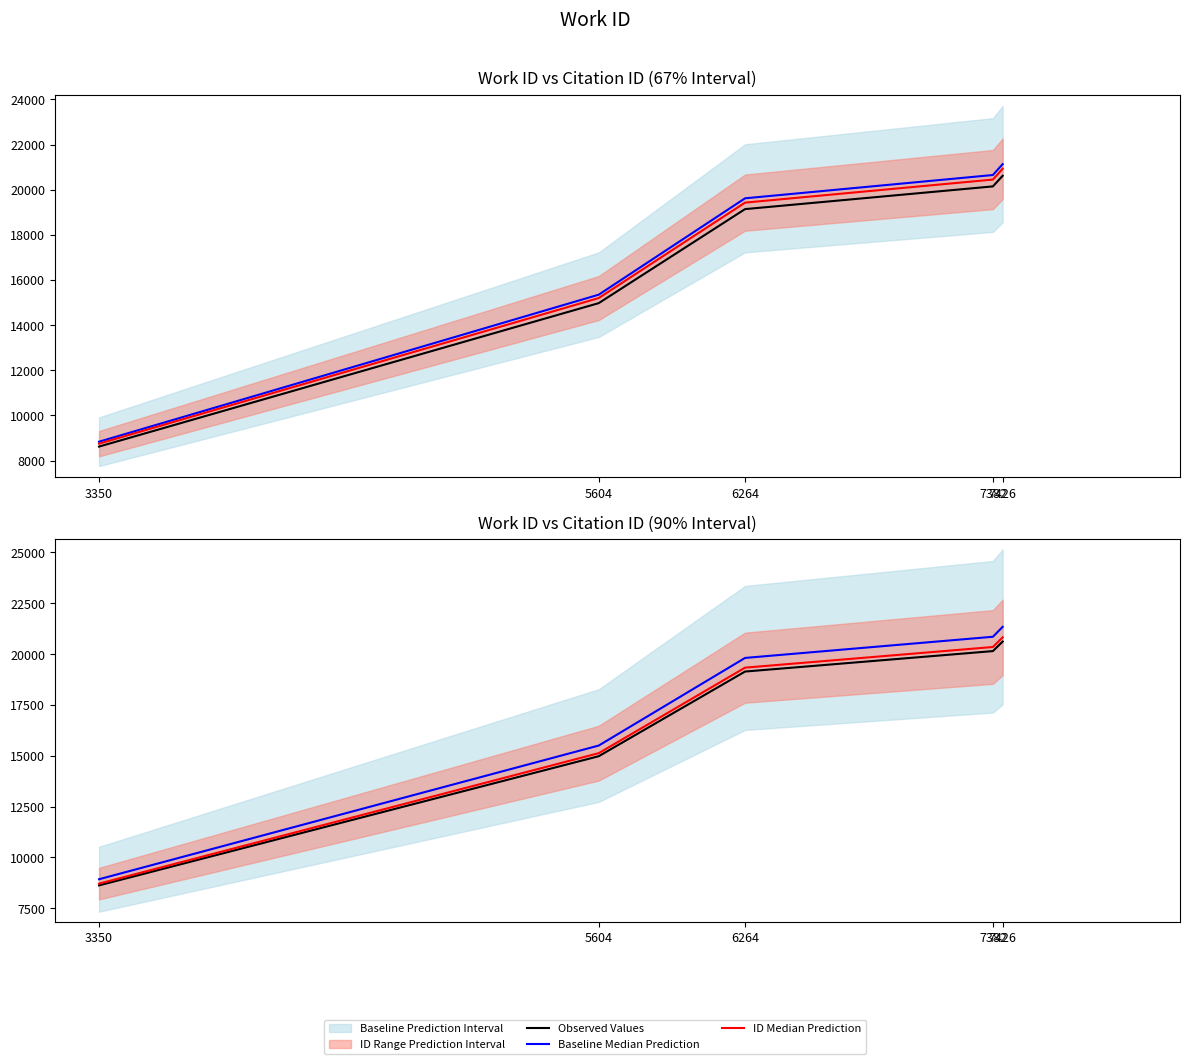

What is the value of the ID Median Prediction point at the 4th from the left?

20347.5